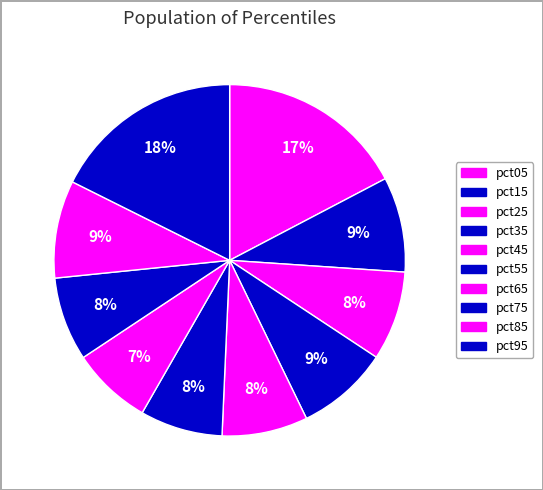

Is it true that pct95 is 7% of the pie?

False